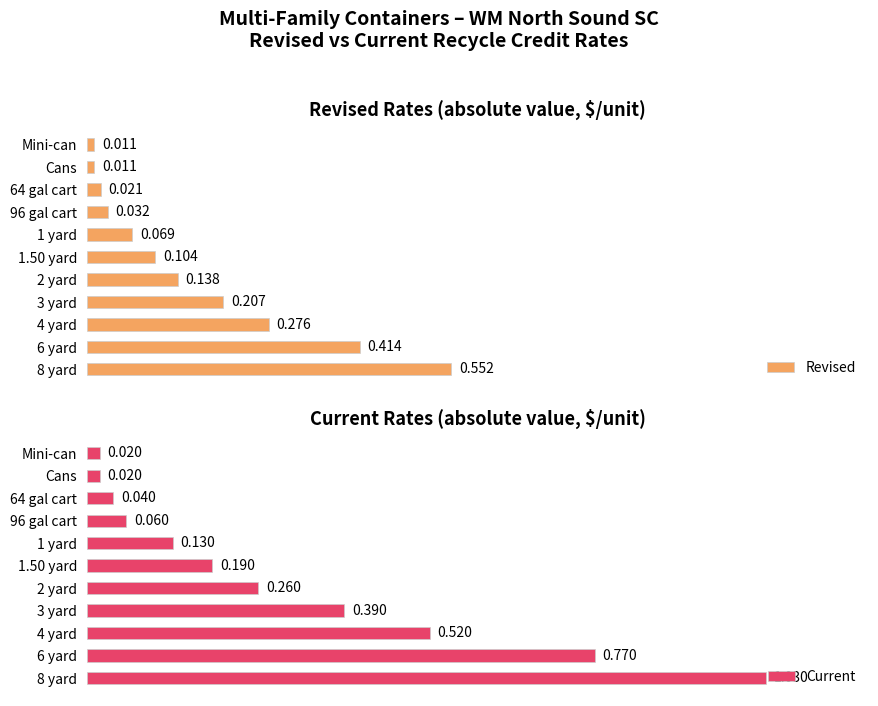

Which series has the largest total across all categories?

Current